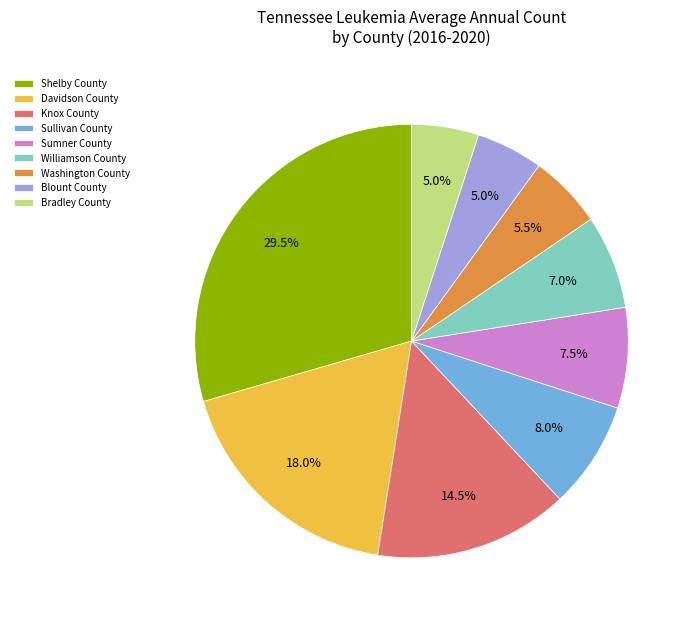

To the nearest percent, what is the difference between the largest and smallest slice percentages?

24%